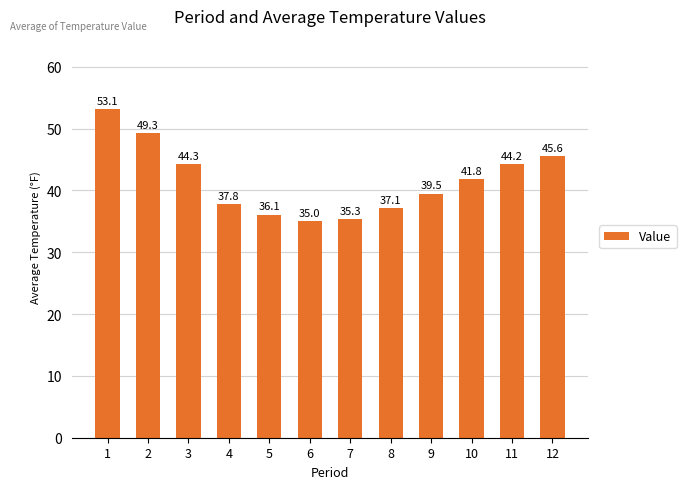

What is the sum of the values at 10 and 7?

77.1